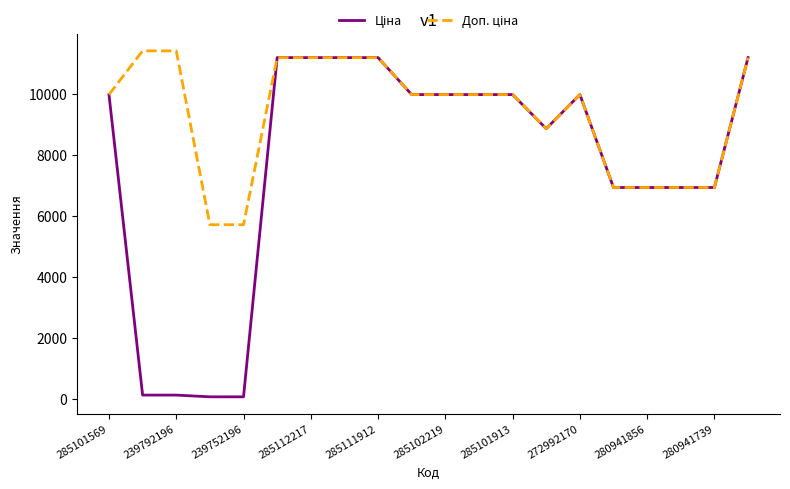

What is the maximum value shown in the chart?

11410.0